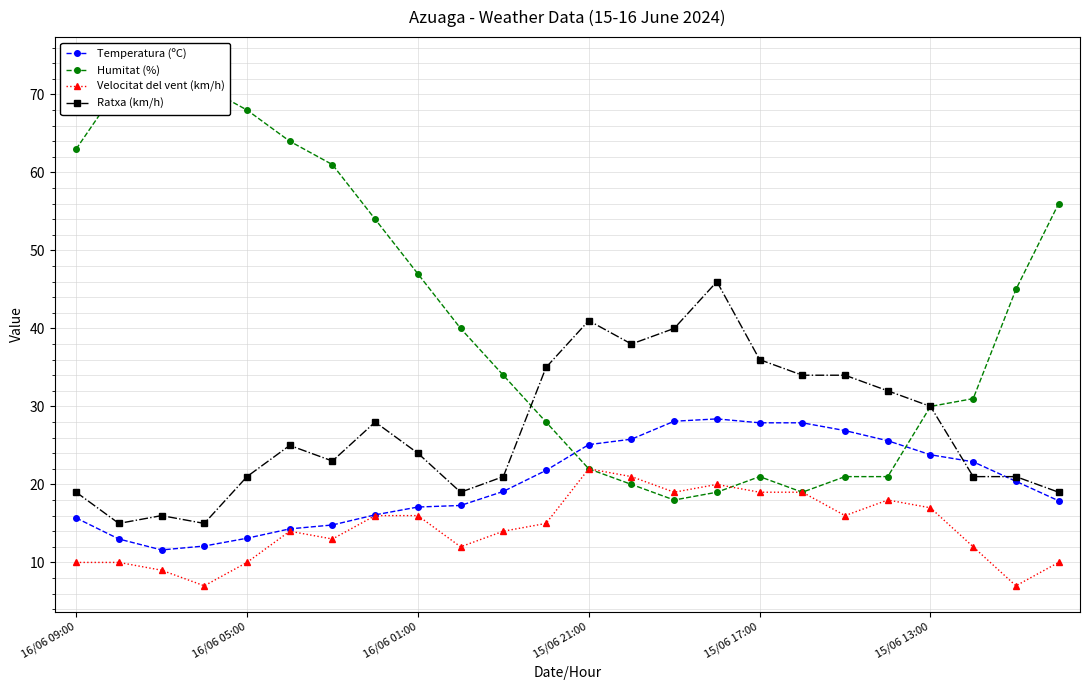

True or false: Velocitat del vent (km/h) has more than 0 interior local peaks.

True